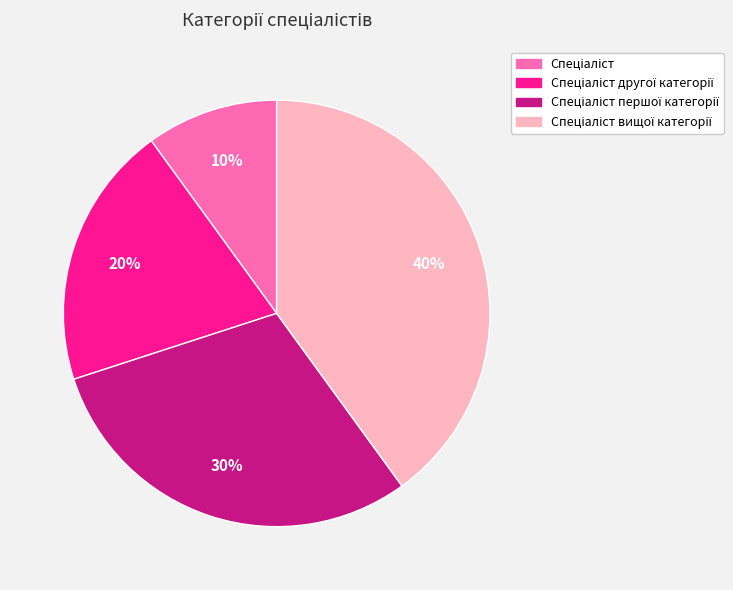

To the nearest percent, what is the difference between the largest and smallest slice percentages?

30%